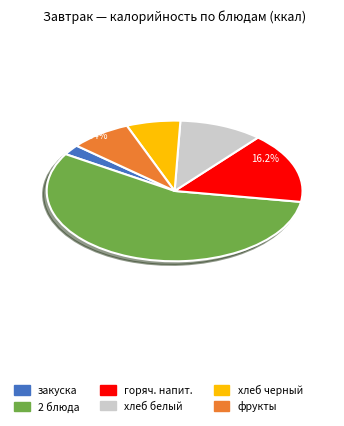

Which slice is the smallest?

закуска